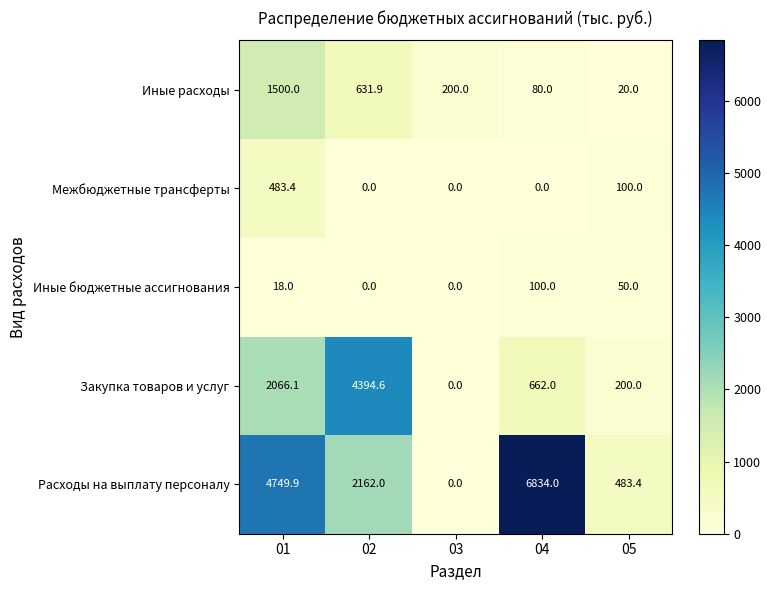

At which category is the sum across all series the highest?

01